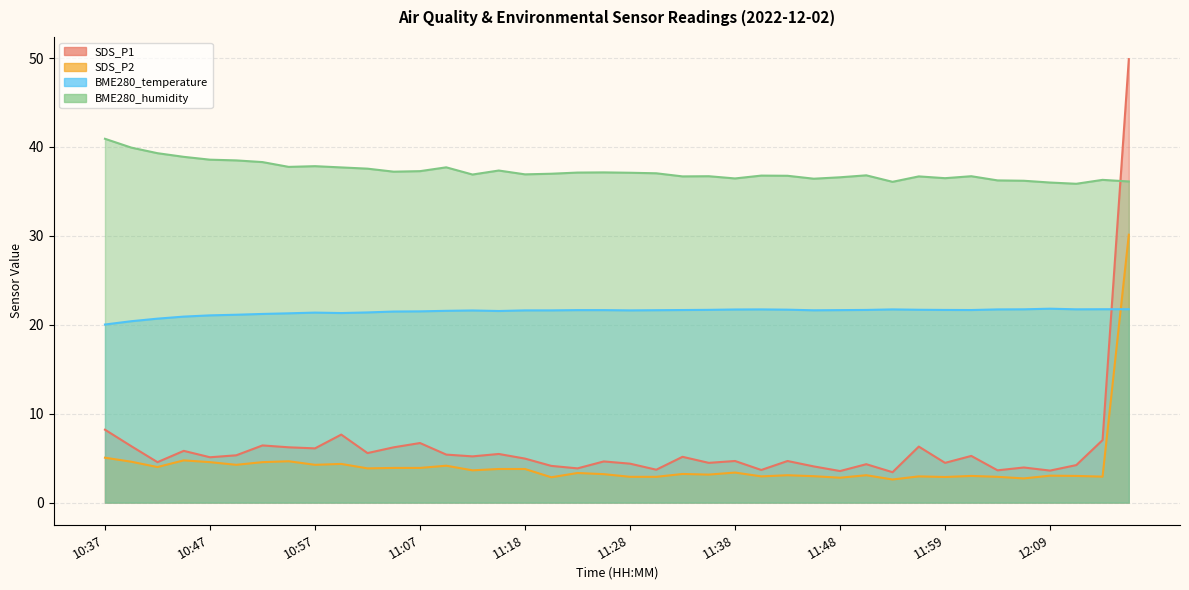

Is the value of SDS_P1 at 10:42 greater than the value of BME280_humidity at 11:38?

No